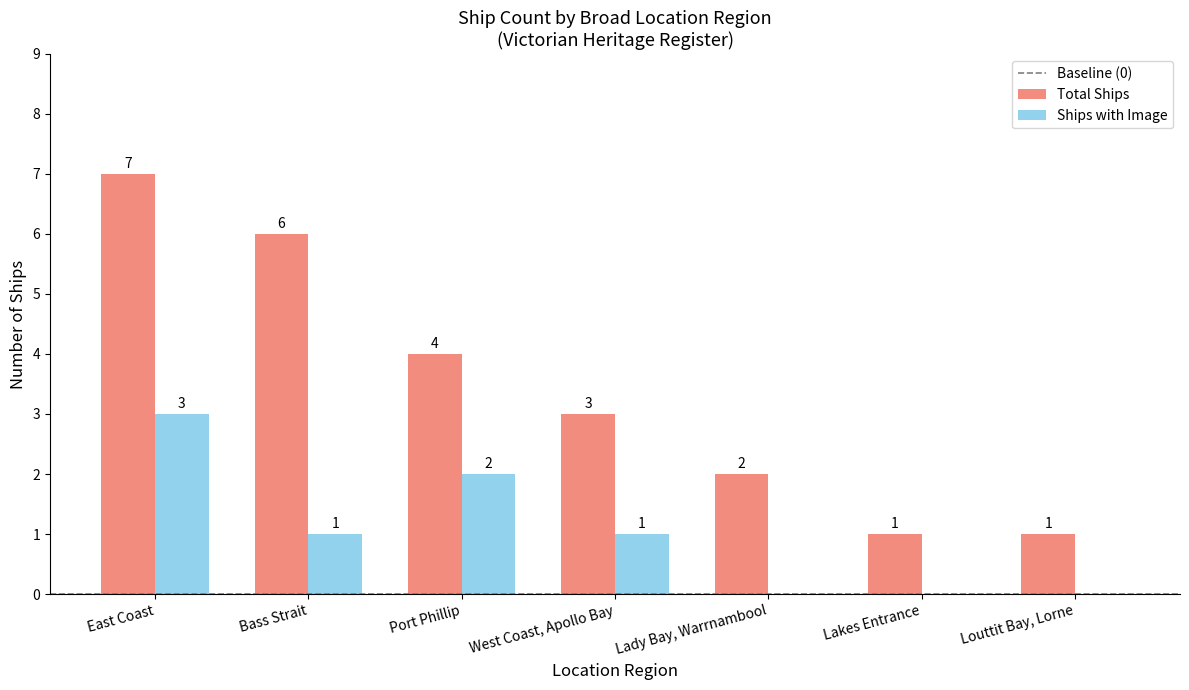

True or false: Ships with Image has a value of 0 at Louttit Bay, Lorne.

True